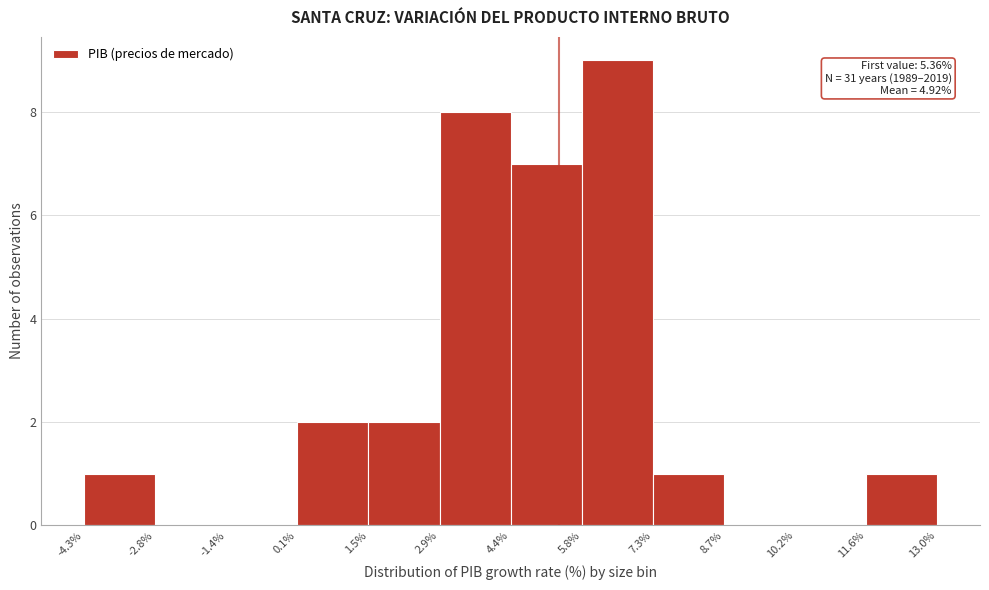

Which range on the x-axis has the tallest bar?

5.8% to 7.3%